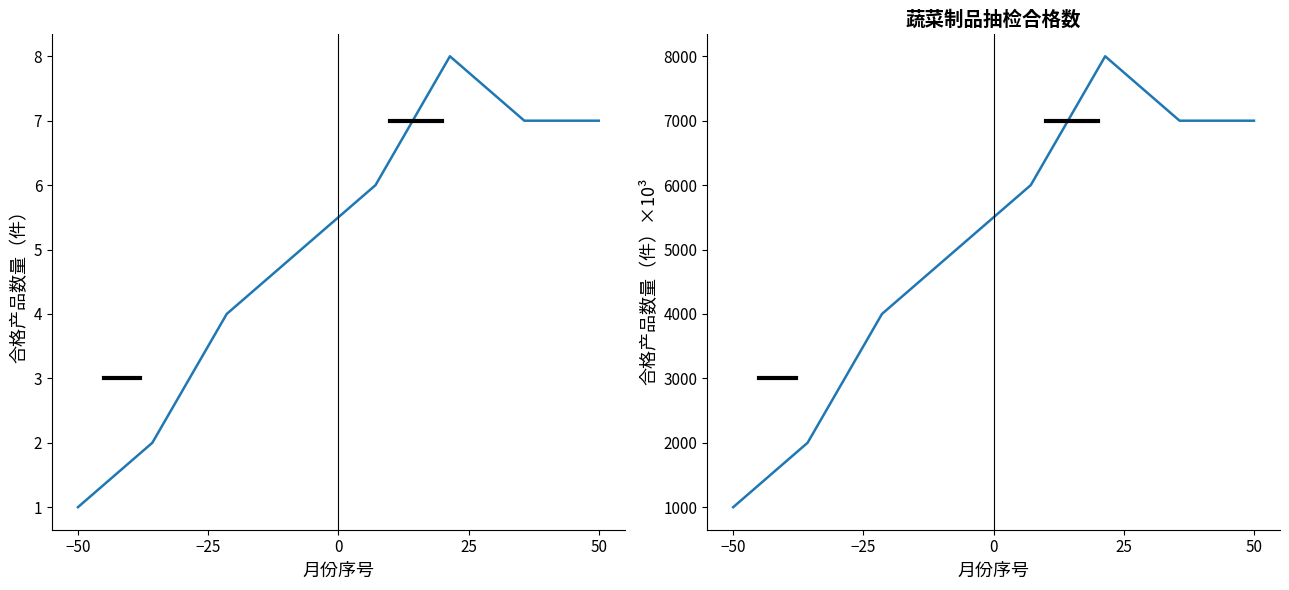

True or false: 合格产品累计 and 合格产品数量 intersect in this chart.

False